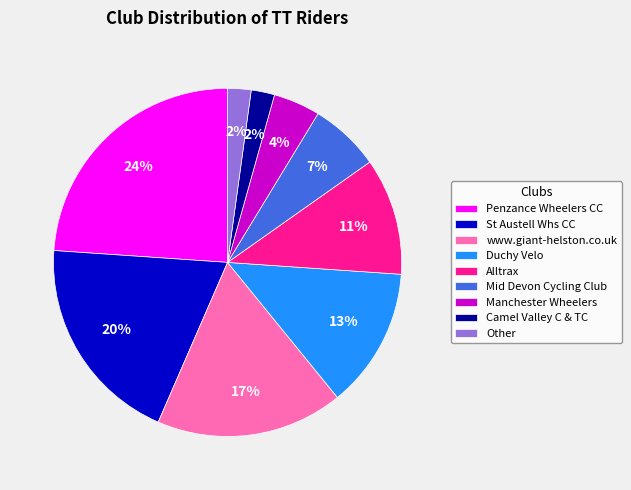

To the nearest percent, what is the difference between the largest and smallest slice percentages?

22%